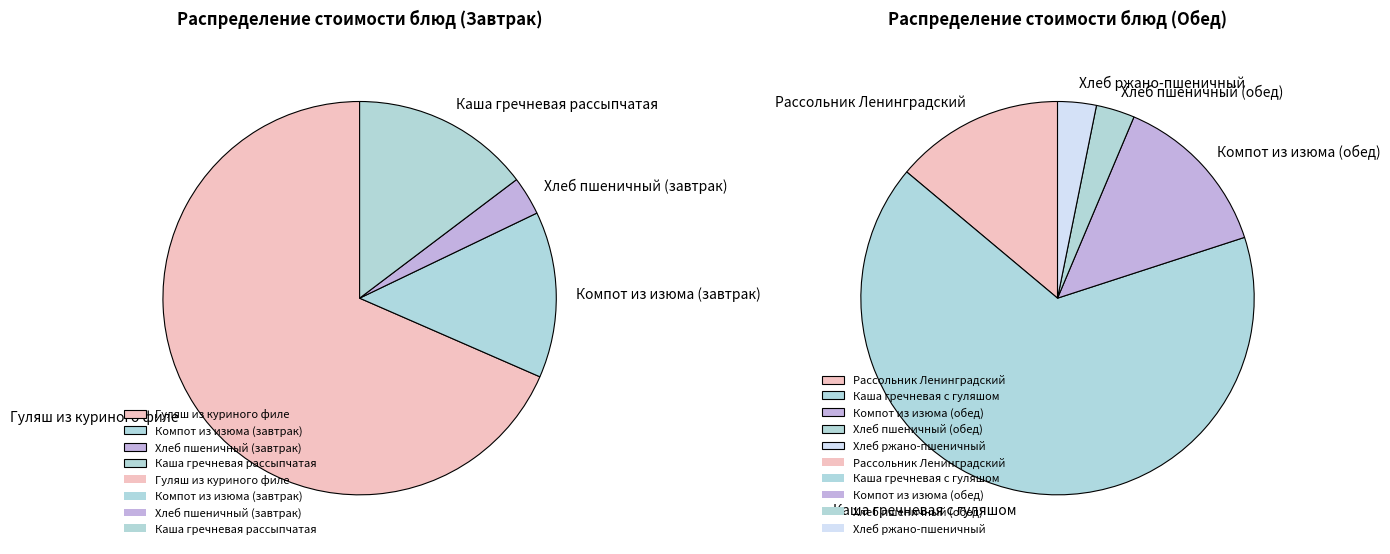

Which slice represents more than half of the pie?

Гуляш из куриного филе